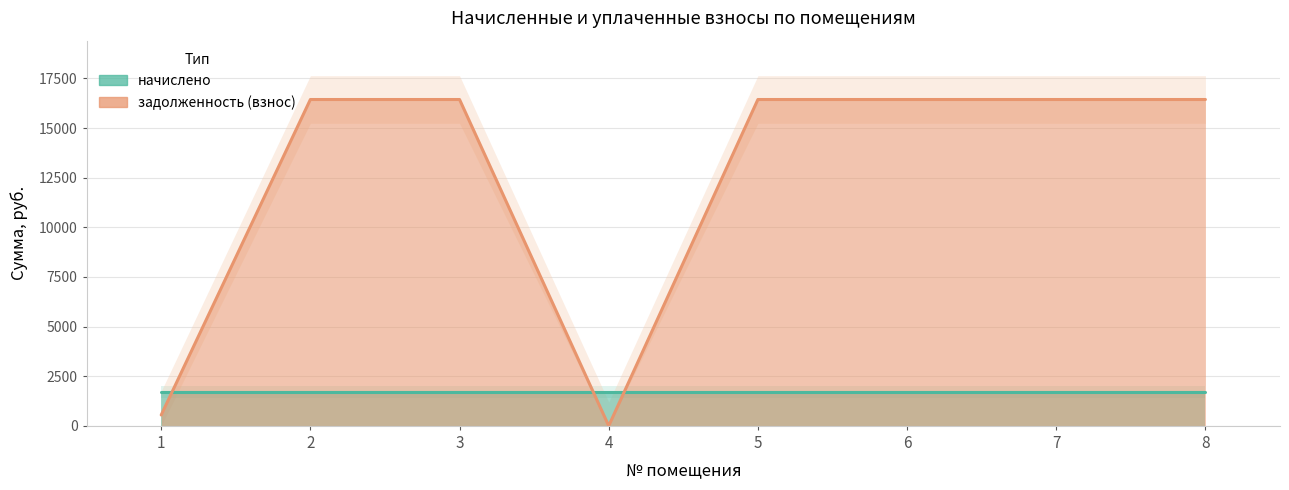

The chart shows a value of 0.1 at 4. True or false?

True